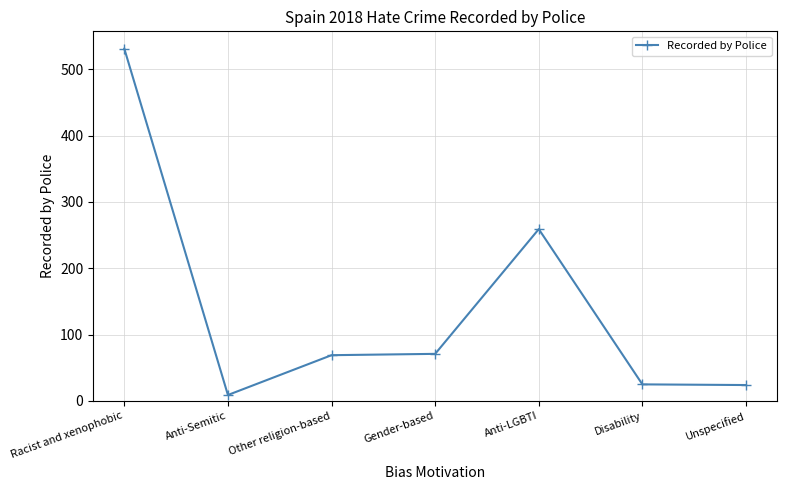

Approximately how many times larger is the value at Gender-based compared to Other religion-based?

1.0